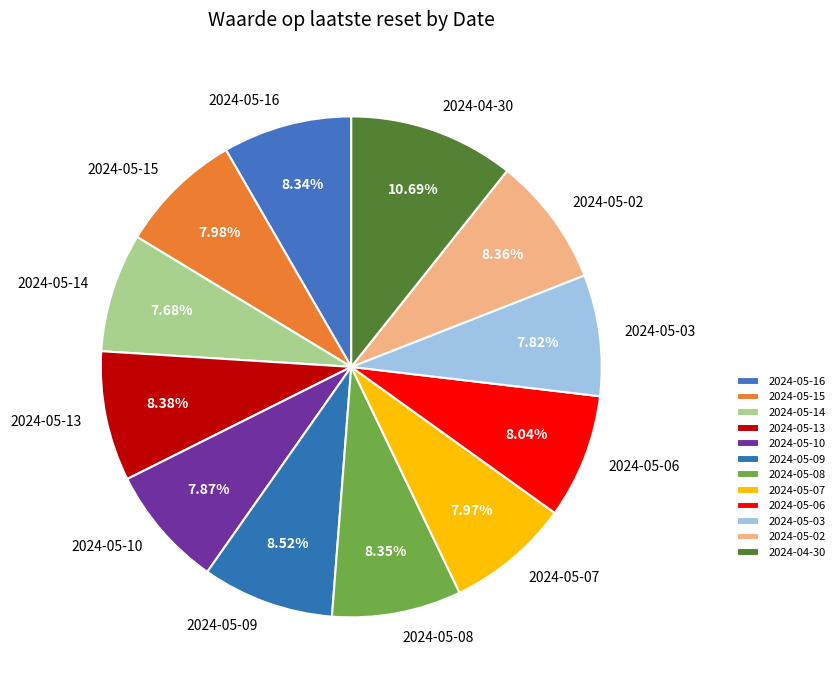

True or false: 2024-05-15 accounts for 14% of the total.

False